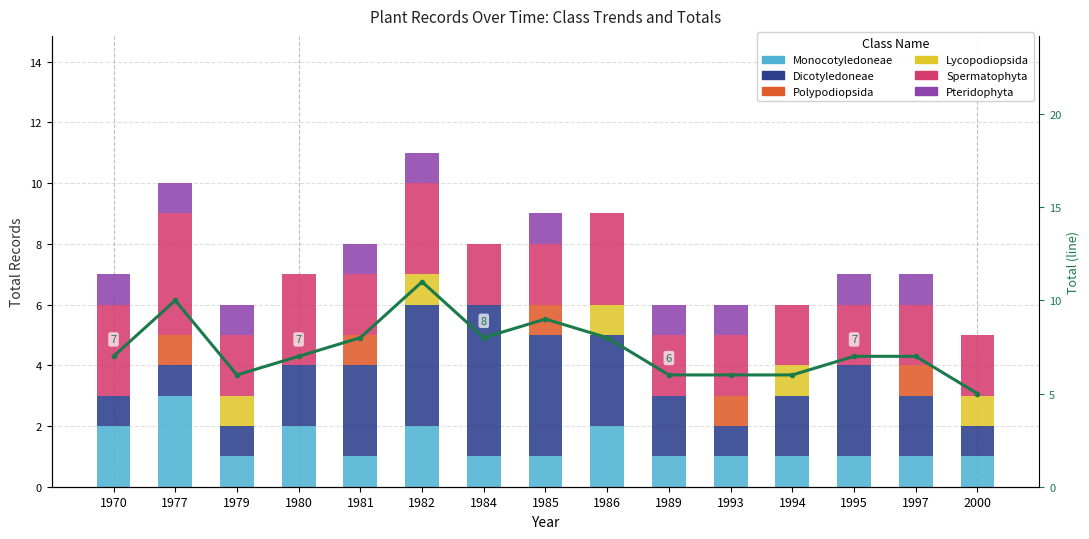

What is the difference between the highest and lowest values at 1982?

4